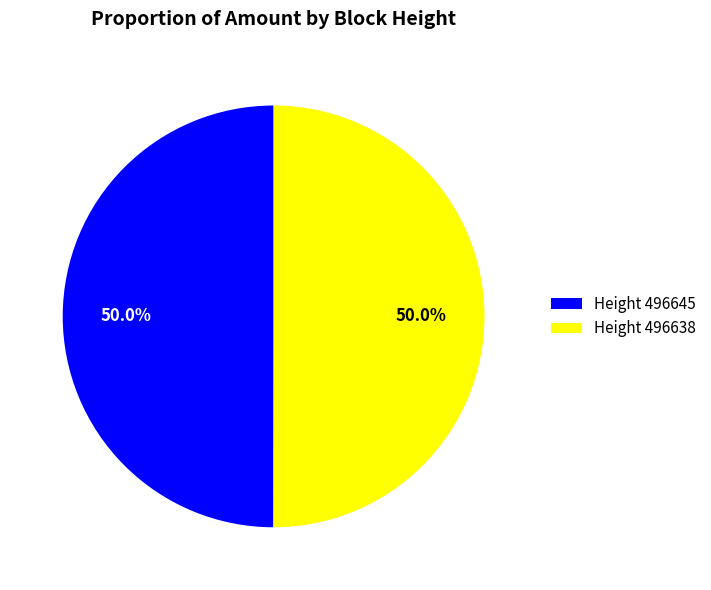

To the nearest percent, what is the average slice percentage?

50%